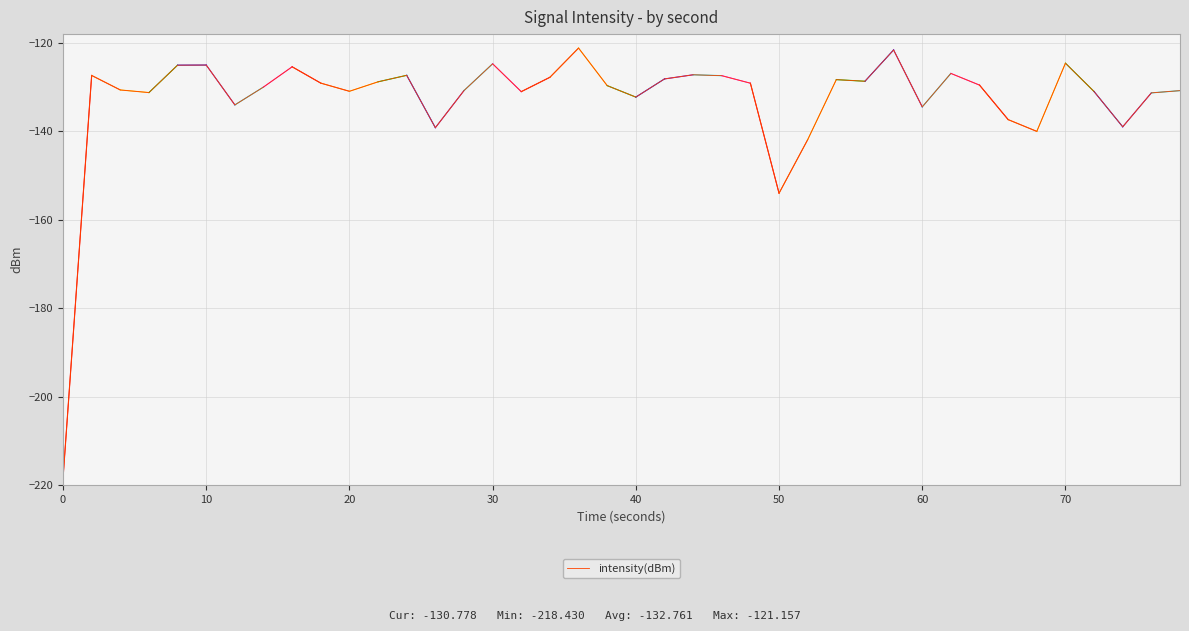

What is the minimum value shown in the chart?

-218.4